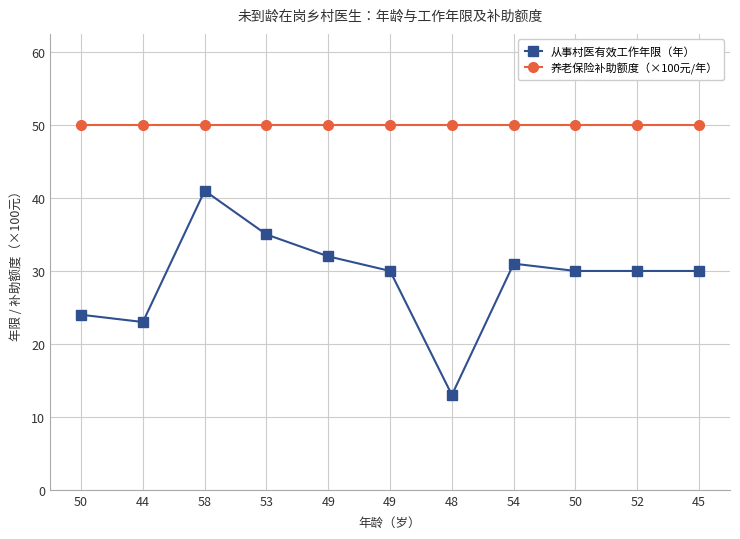

What are all the series names shown in the legend?

从事村医有效工作年限（年）, 养老保险补助额度（×100元/年）